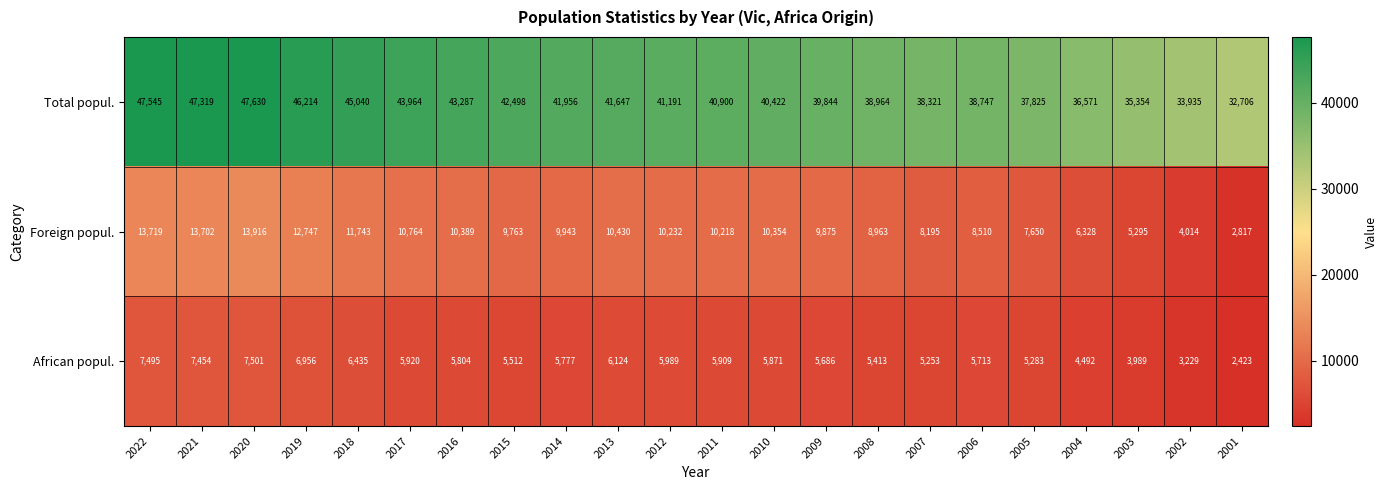

True or false: Total popul. has a value of 18178 at 2011.

False